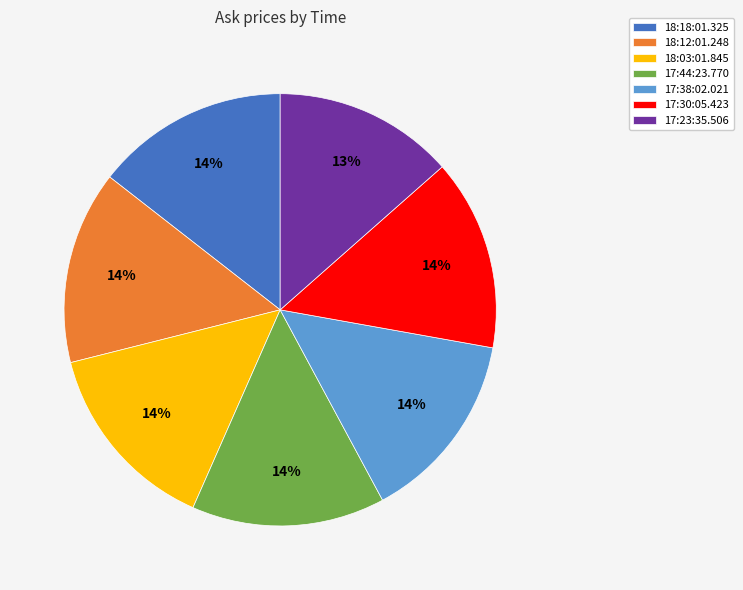

Combined, do 18:03:01.845 and 17:30:05.423 account for over 50%?

No